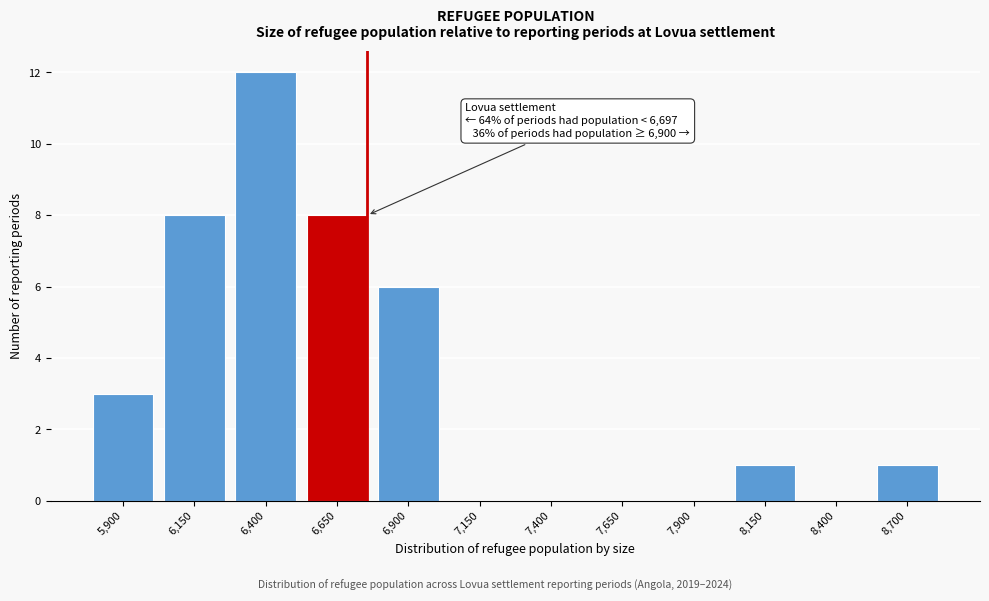

Reading left to right, list all the values displayed in this chart.

5,900=3	6,150=8	6,400=12	6,650=8	6,900=6	7,150=0	7,400=0	7,650=0	7,900=0	8,150=1	8,400=0	8,700=1